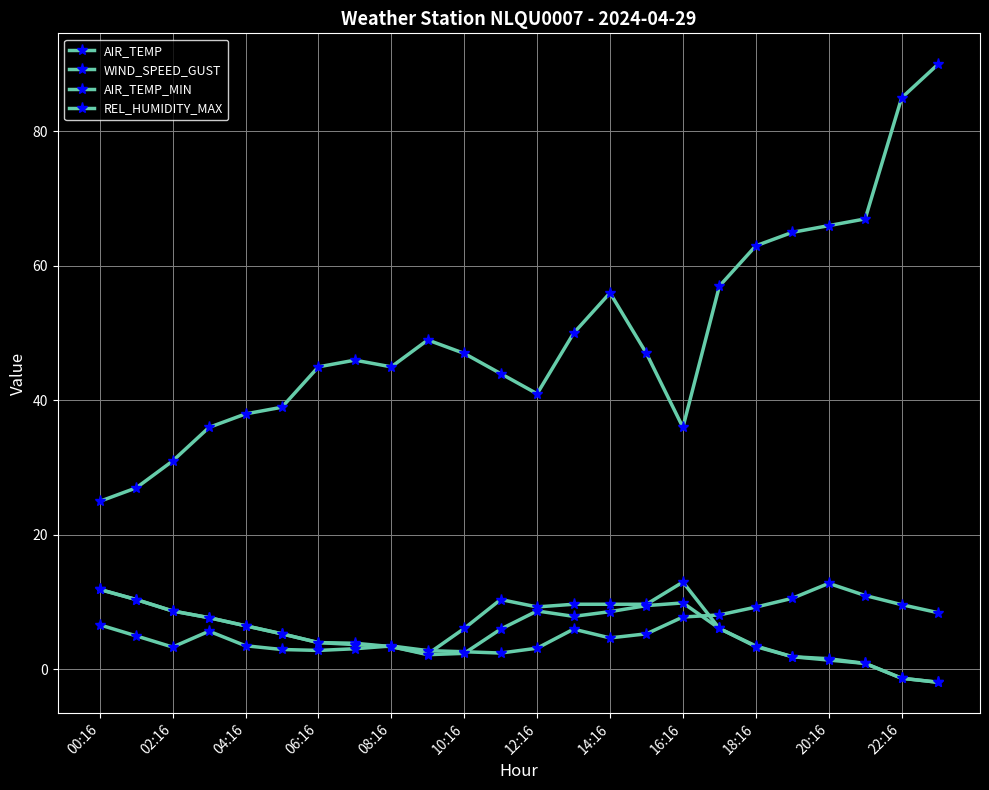

How many distinct data groups are displayed?

4